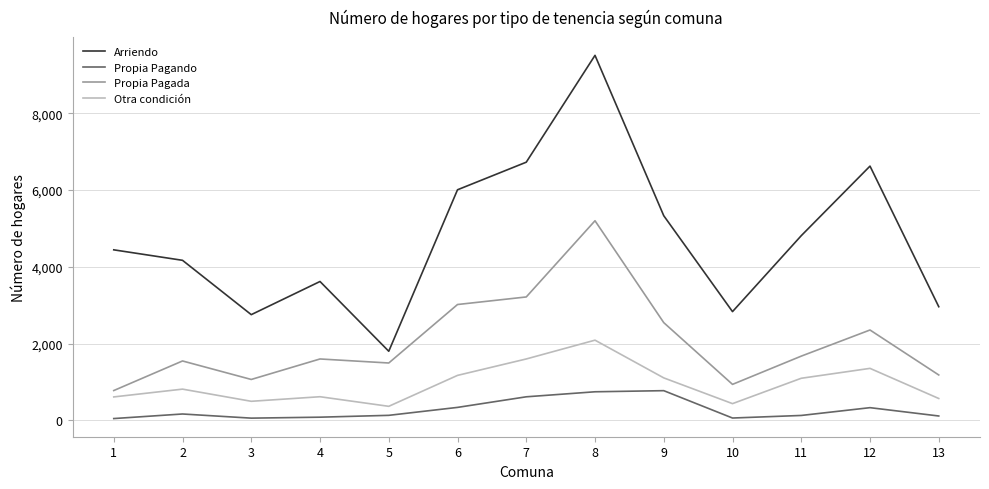

List the series in order of their peak value, highest first.

Arriendo, Propia Pagada, Otra condición, Propia Pagando